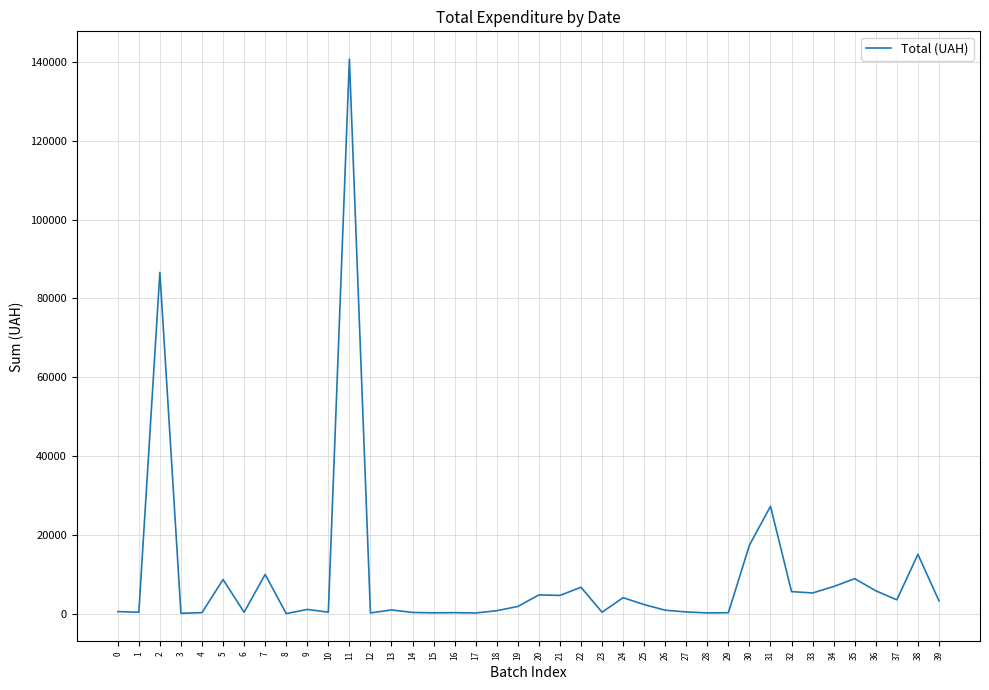

At which label is the value closest to 70358?

2